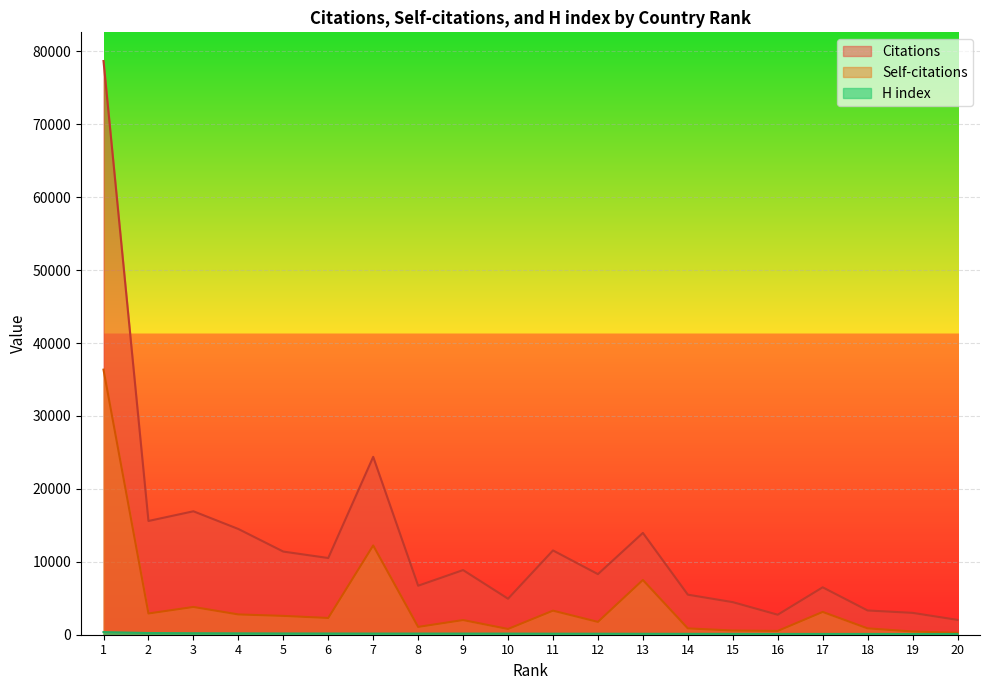

What is the value of the Self-citations point at the 6th from the left?

2297